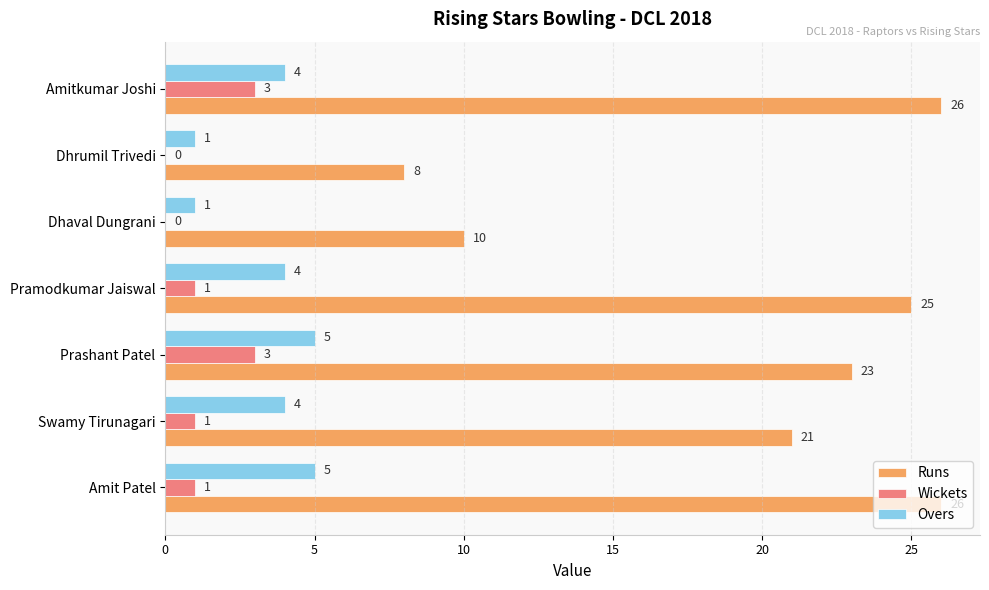

The value of Overs at Amitkumar Joshi is 4. True or false?

True